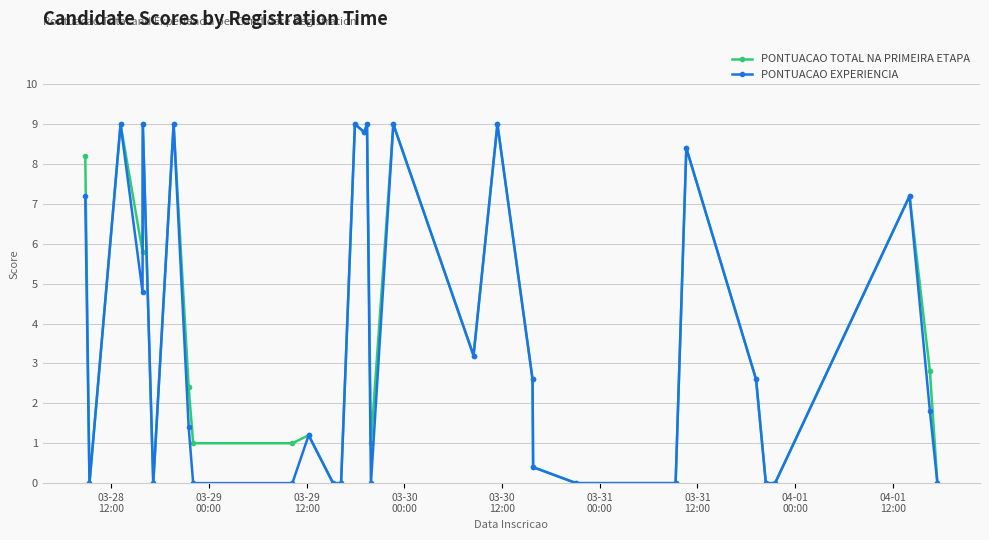

How many lines are shown in the chart?

2